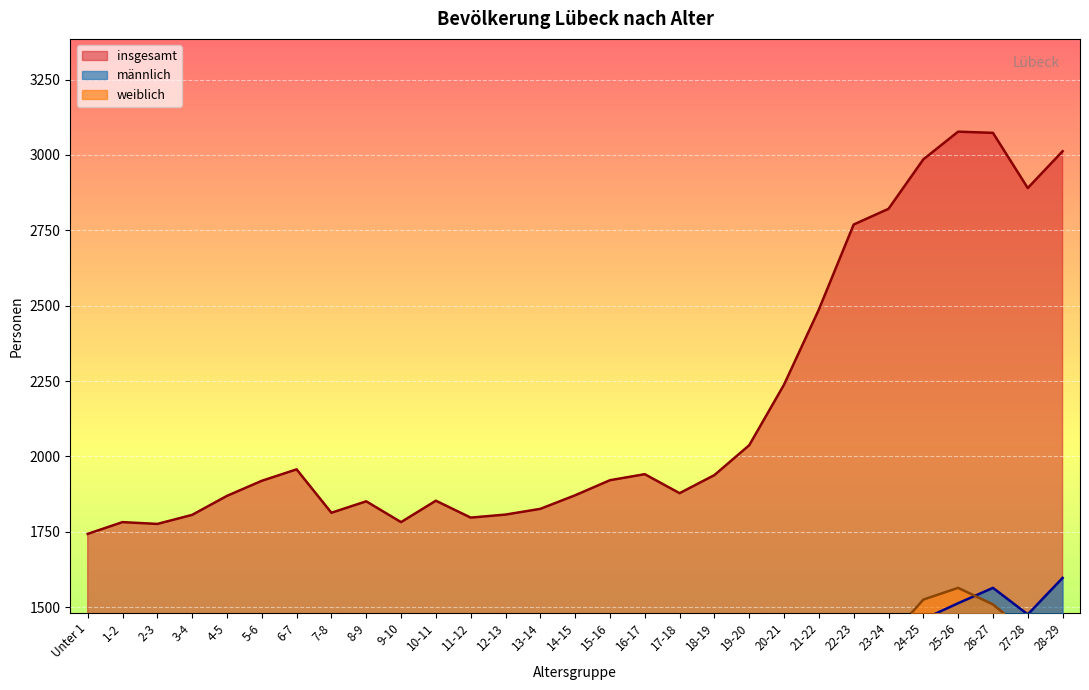

At which label is weiblich closest to 1191?

20-21